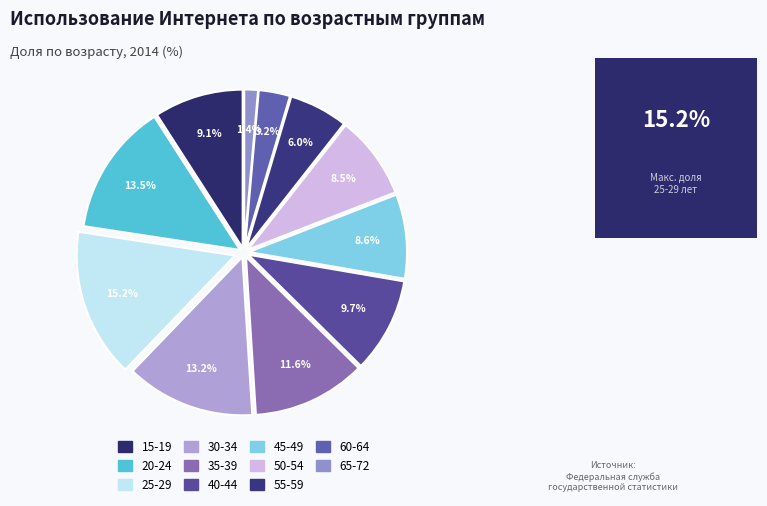

Combined, do 65-72 and 55-59 account for over 50%?

No